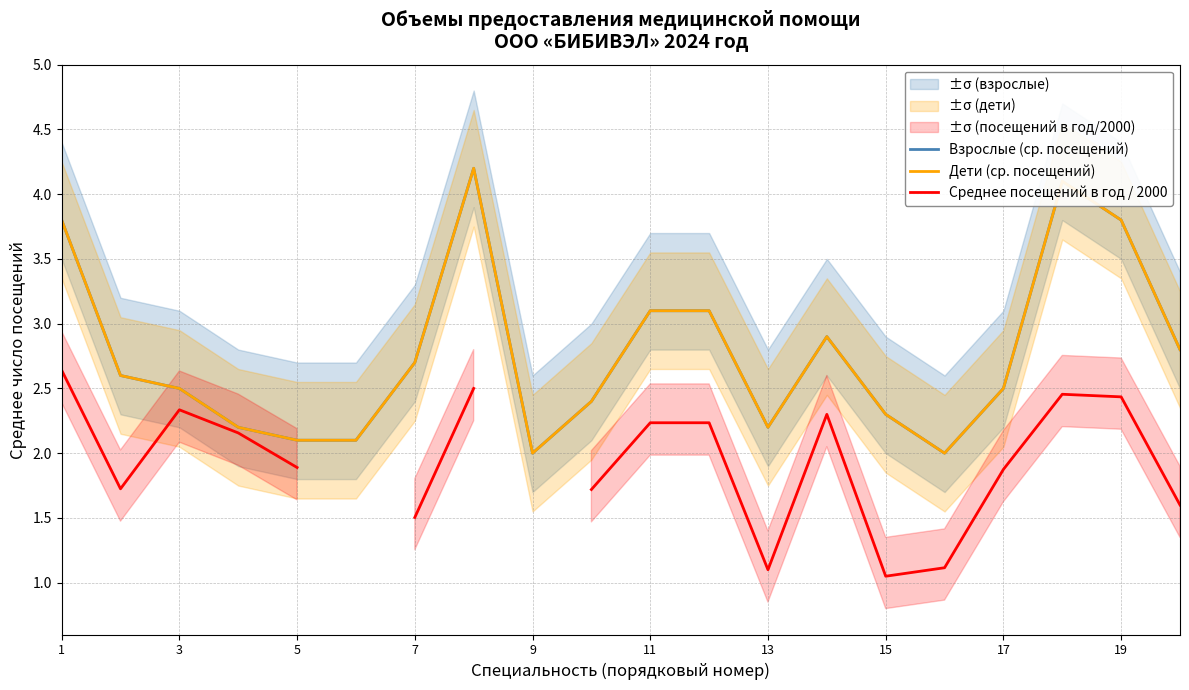

How many positive values does the Среднее посещений в год / 2000 series have?

18